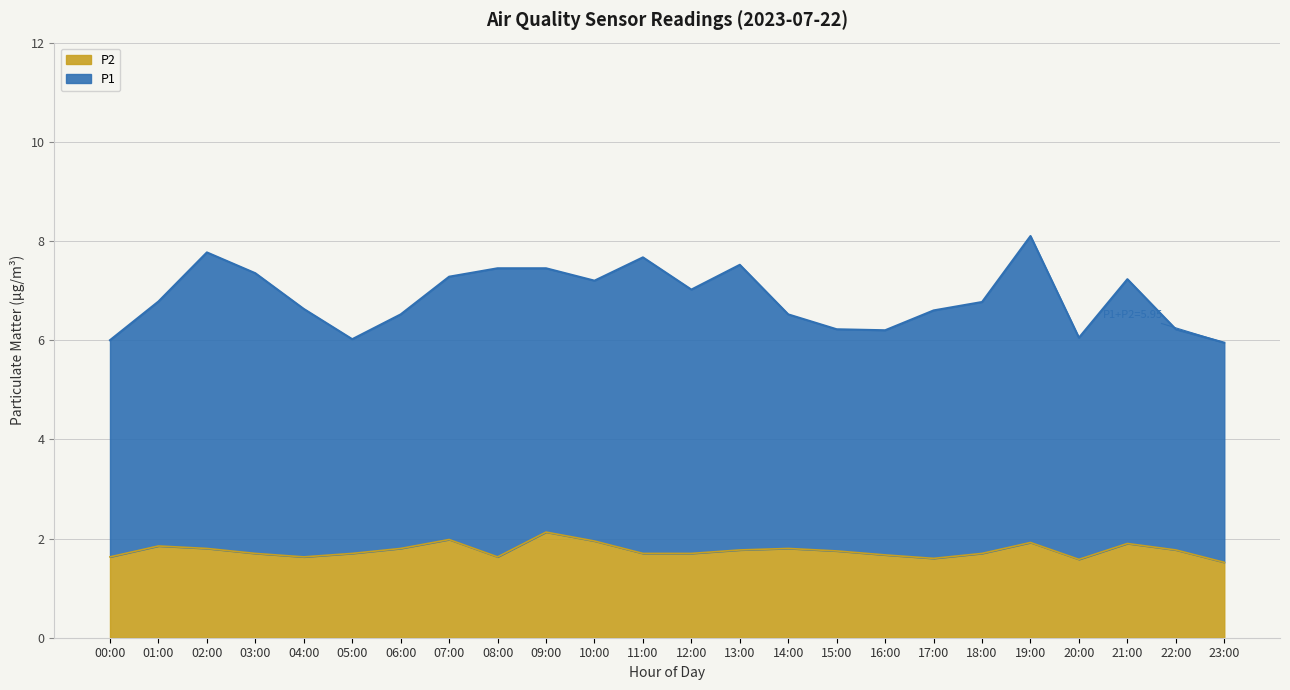

What is the approximate value of P1 at 18:00?

6.9